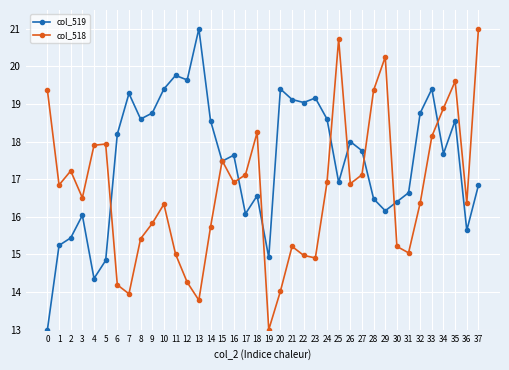

What are all the series names shown in the legend?

col_519, col_518